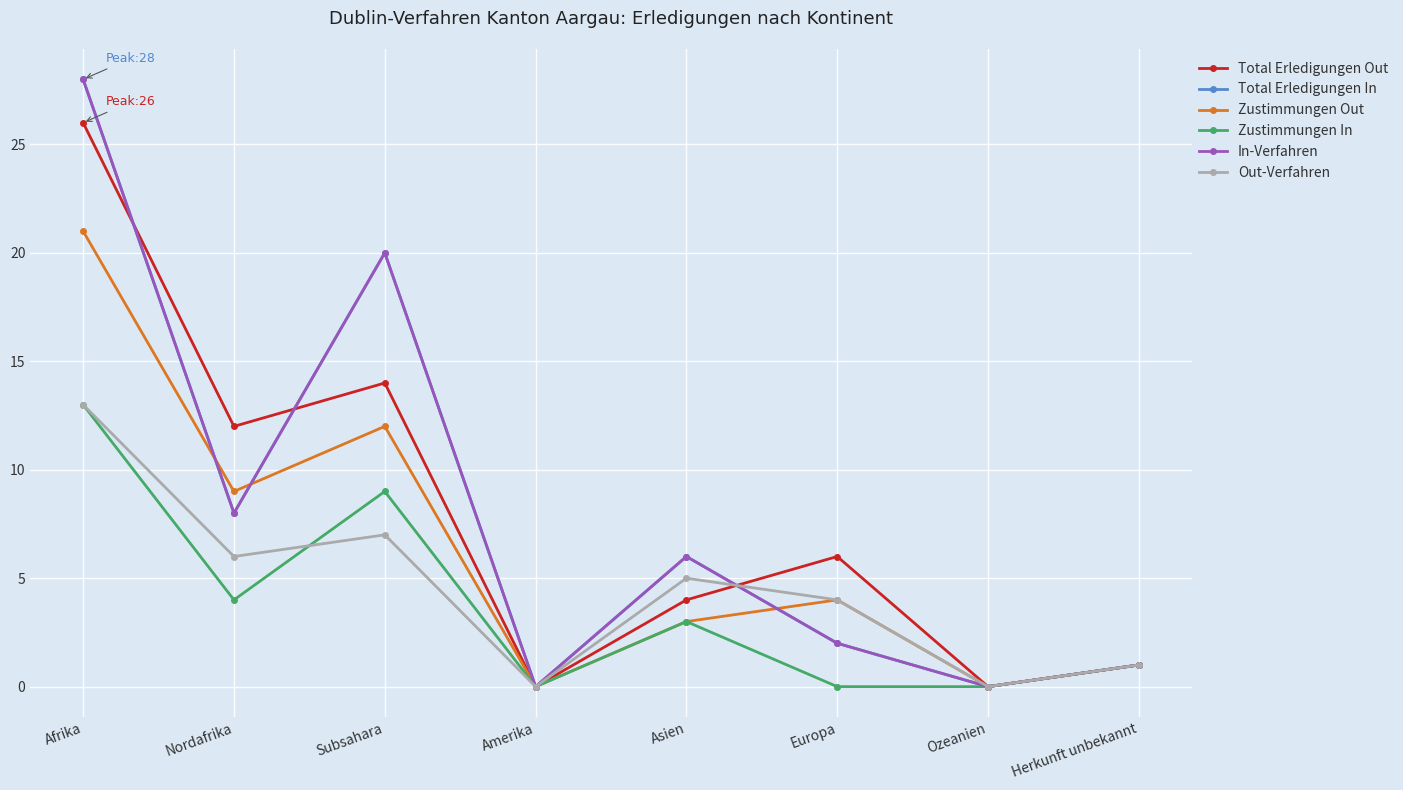

At how many categories does at least one series exceed 25?

1